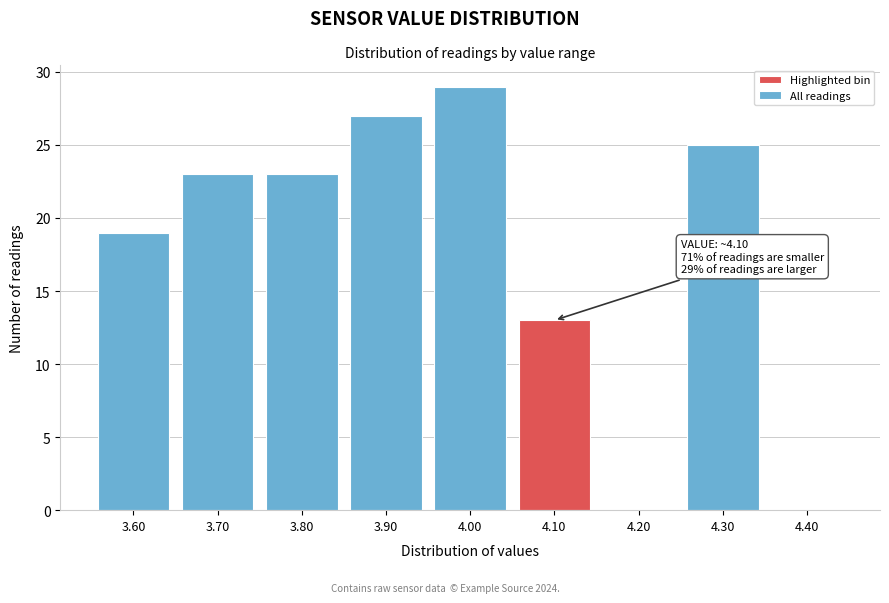

Reading left to right, what are all the values shown in this chart?

3.60=19	3.70=23	3.80=23	3.90=27	4.00=29	4.10=13	4.20=0	4.30=25	4.40=0